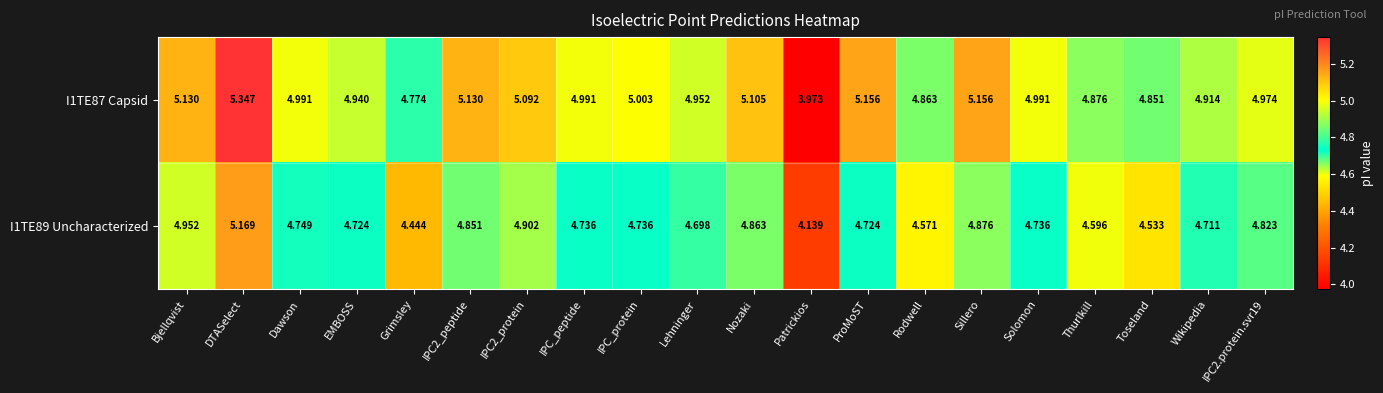

List the series in order of their overall mean, lowest first.

I1TE89 Uncharacterized, I1TE87 Capsid